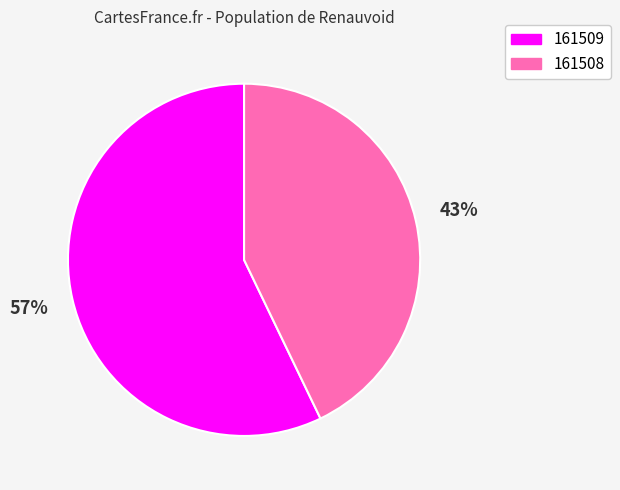

To the nearest percent, what is the difference between the 161509 and 161508 slice percentages?

14%